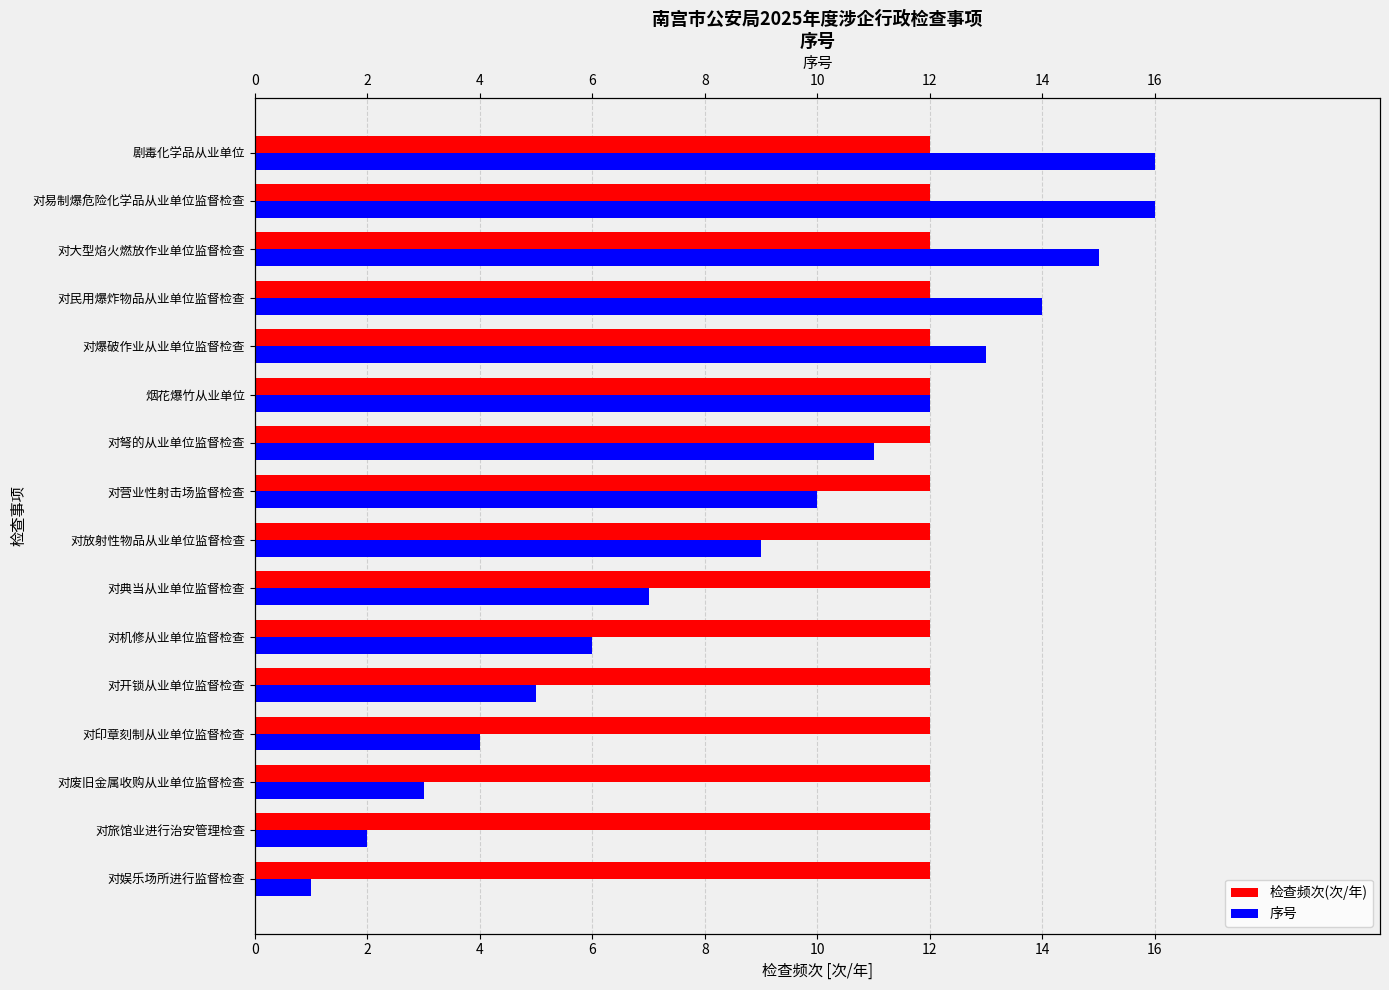

At 6, list the series in order from smallest to largest.

检查频次(次/年), 序号